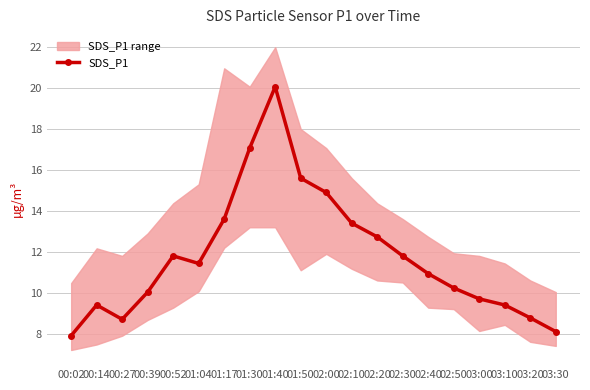

True or false: the data has more than 0 interior local peaks.

True